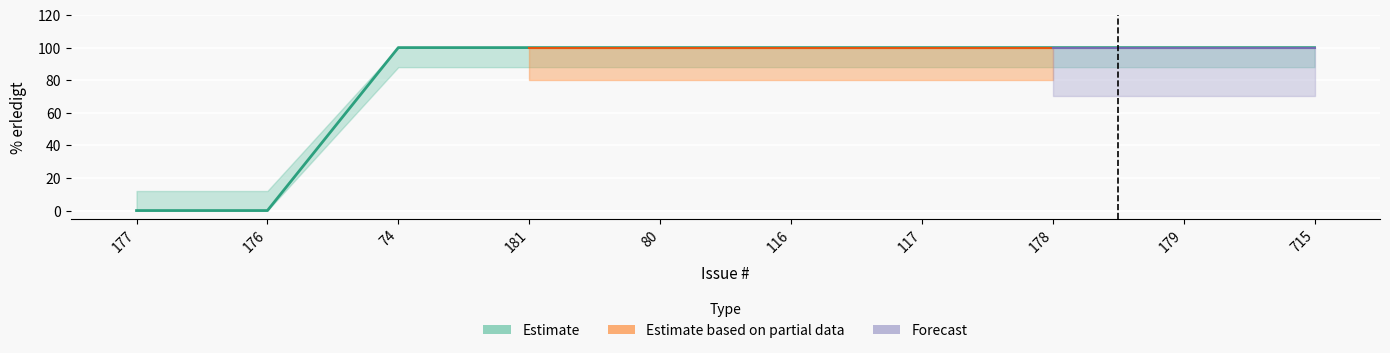

Rank the categories by value from lowest to highest.

177, 176, 74, 181, 80, 116, 117, 178, 179, 715